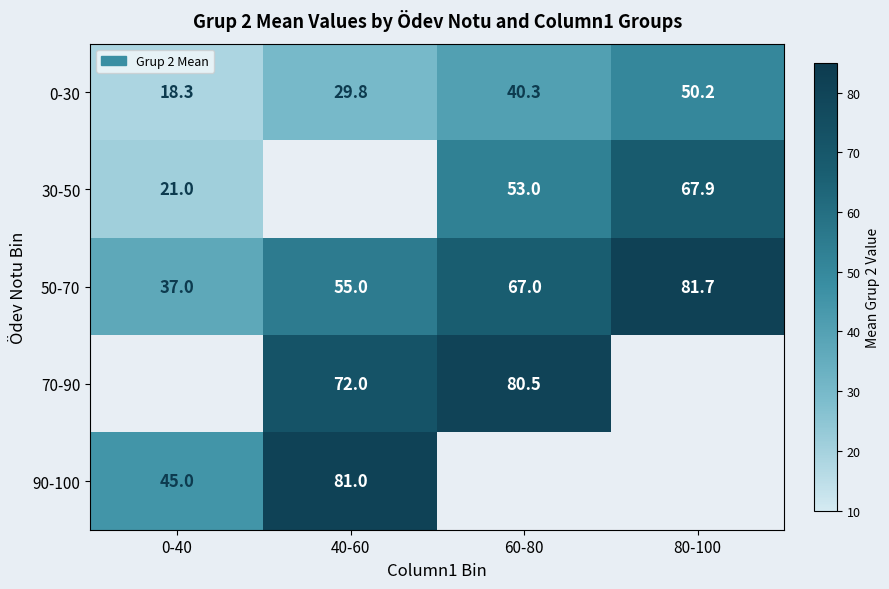

Is the value of 30-50 at 0-40 greater than the value of 0-30 at 0-40?

Yes